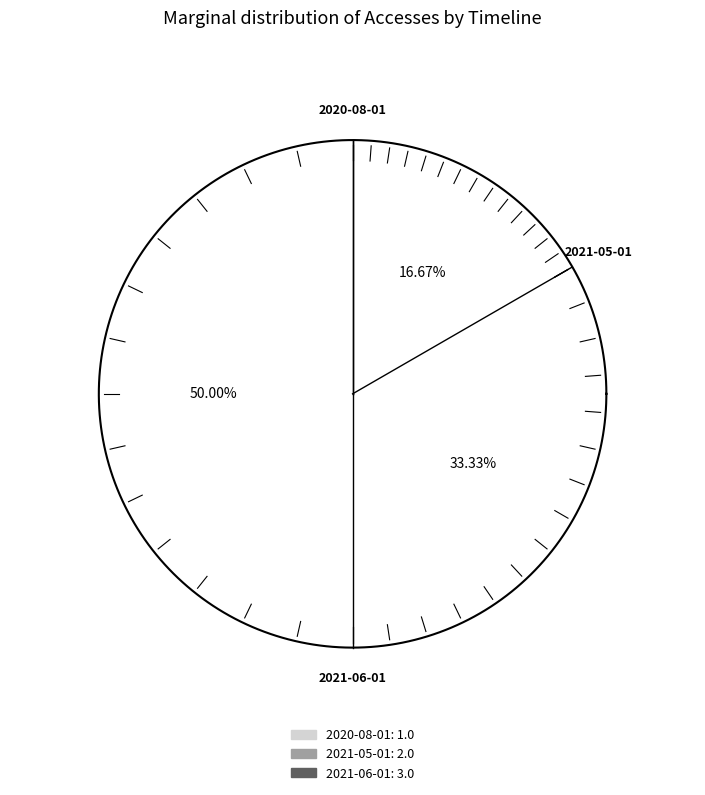

Is the sum of 2020-08-01 and 2021-06-01 greater than half?

Yes